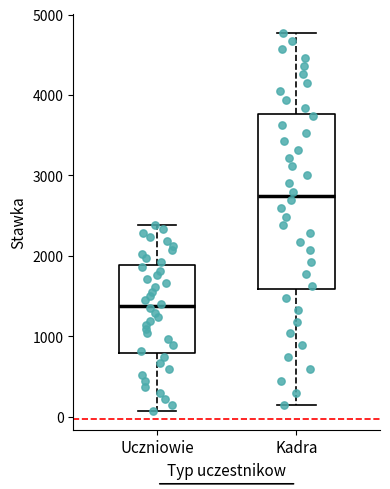

Reading left to right, transcribe this box plot: for each box, give where its median line is, the range the box spans, and where its two whiskers end, as read against the y-axis. The values are not printed on the chart, so give them approximately, as read against the axis.

Uczniowie: median 1400, box 800 to 1900, whiskers 100 to 2400
Kadra: median 2700, box 1600 to 3800, whiskers 100 to 4800